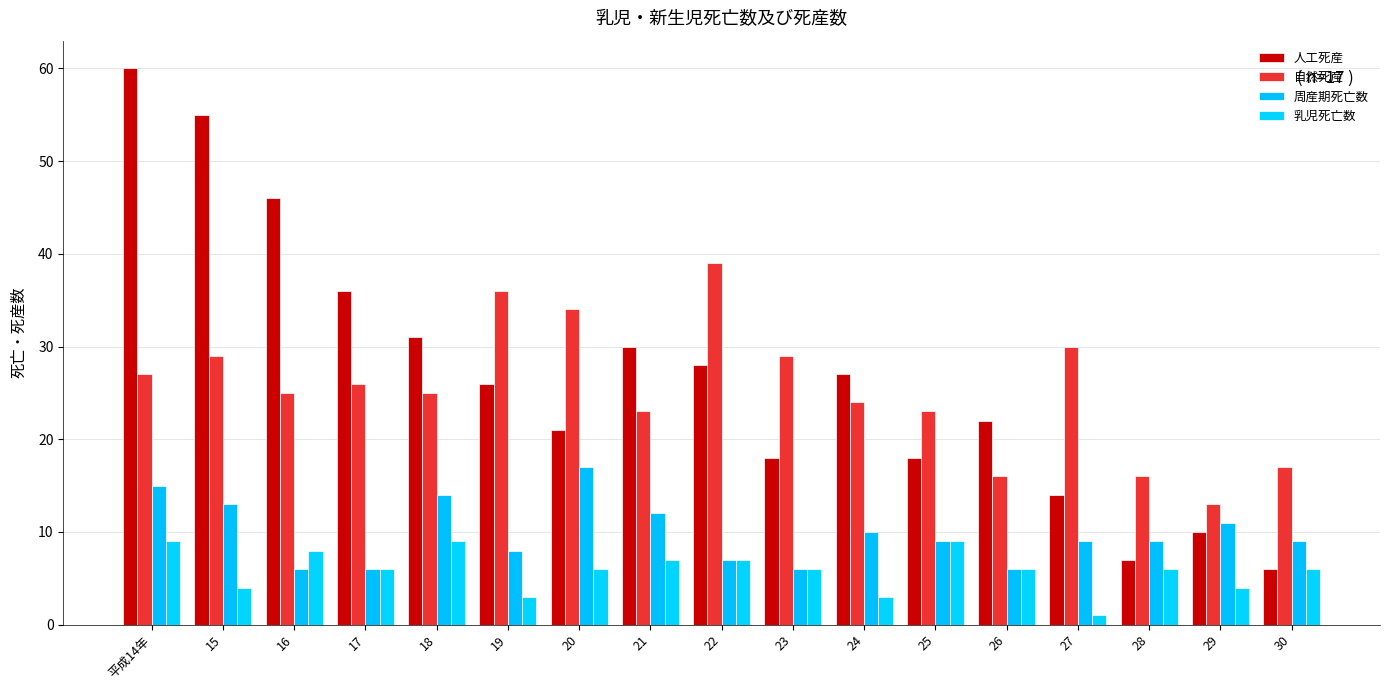

What is the difference between the second highest and minimum values in the 周産期死亡数 series?

9